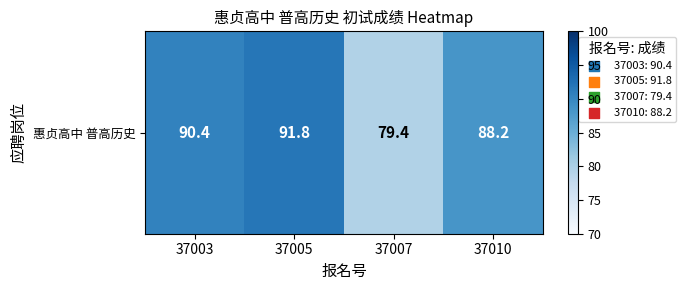

Between 37003 and 37010, which is larger?

37003